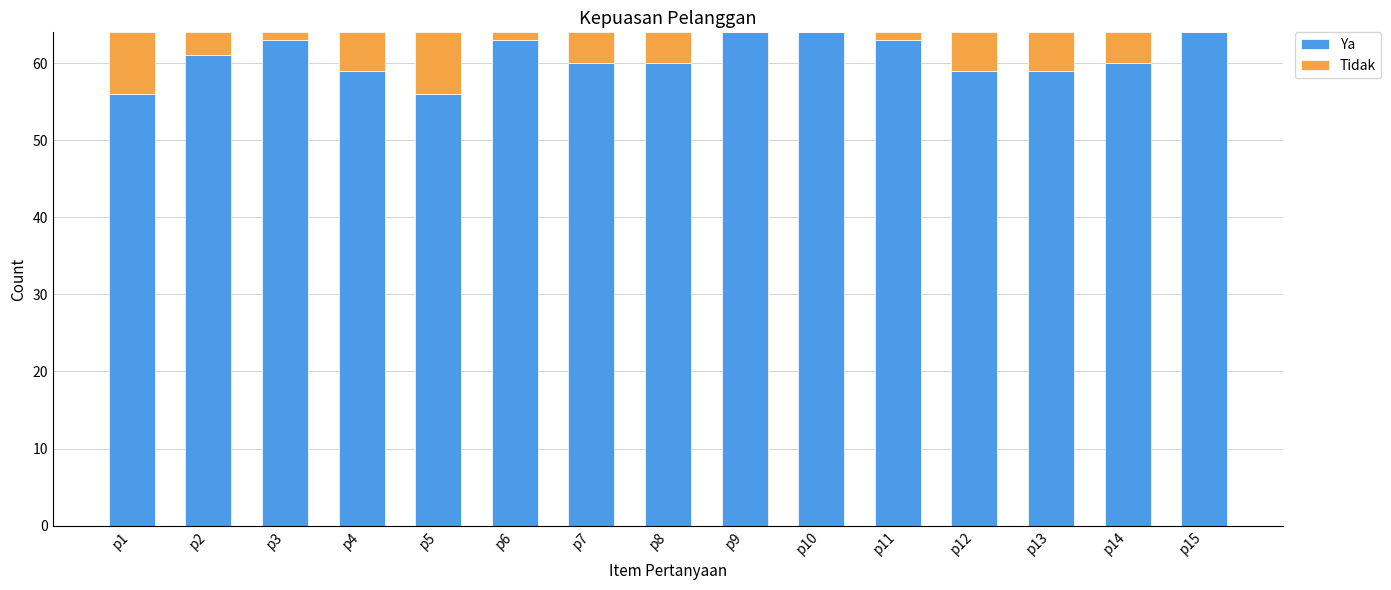

What is the highest value of the Ya series?

64